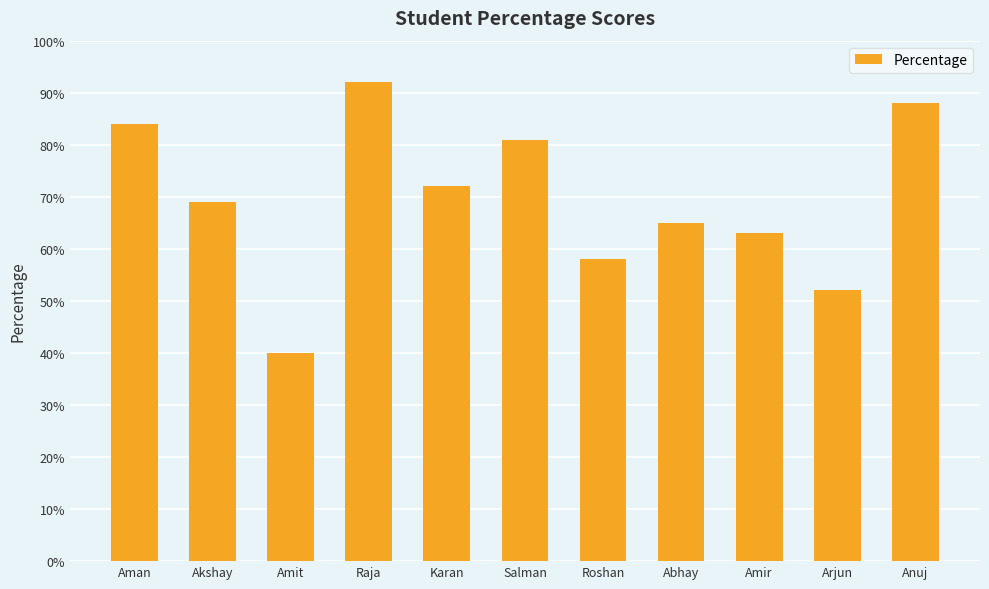

Reading left to right, list all the values displayed in this chart.

84	69	40	92	72	81	58	65	63	52	88